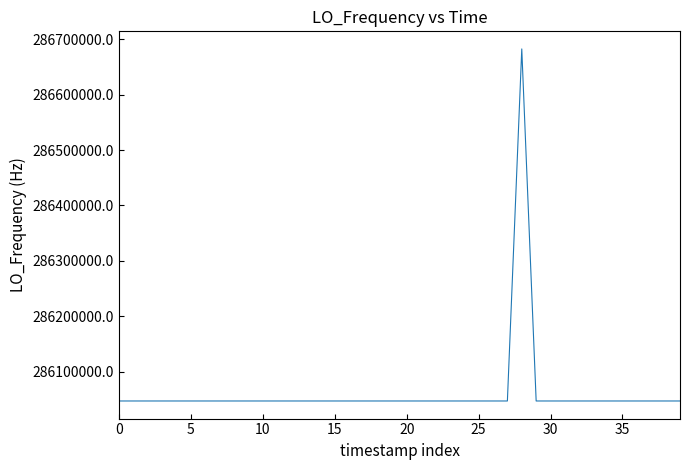

What is the difference between the maximum and minimum values?

635708.1